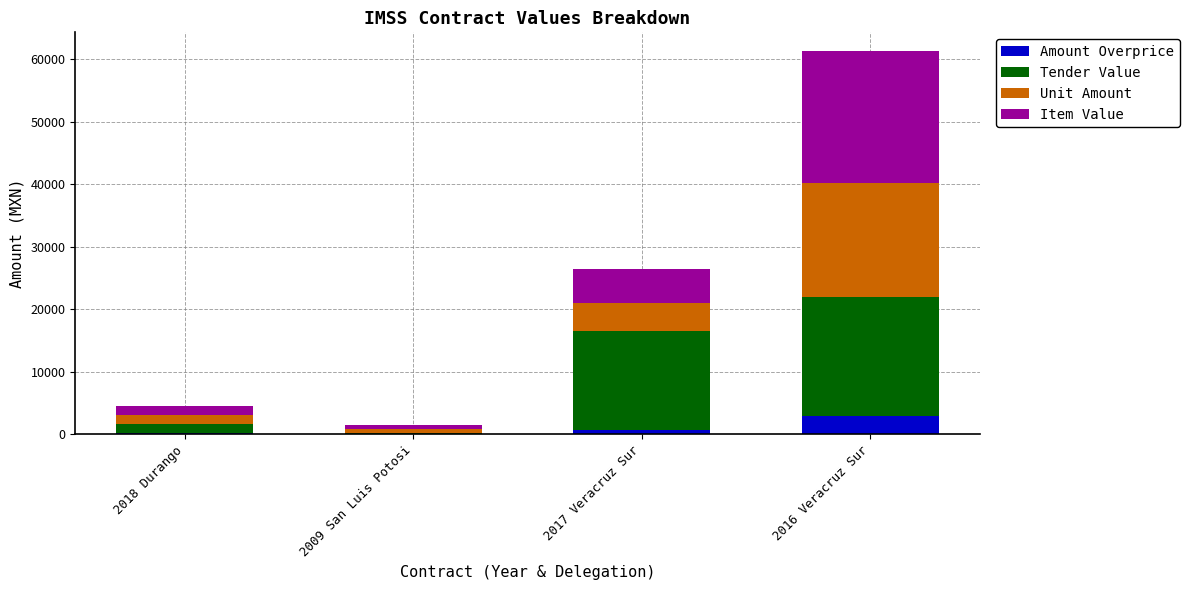

What is the maximum value for Amount Overprice?

2904.0